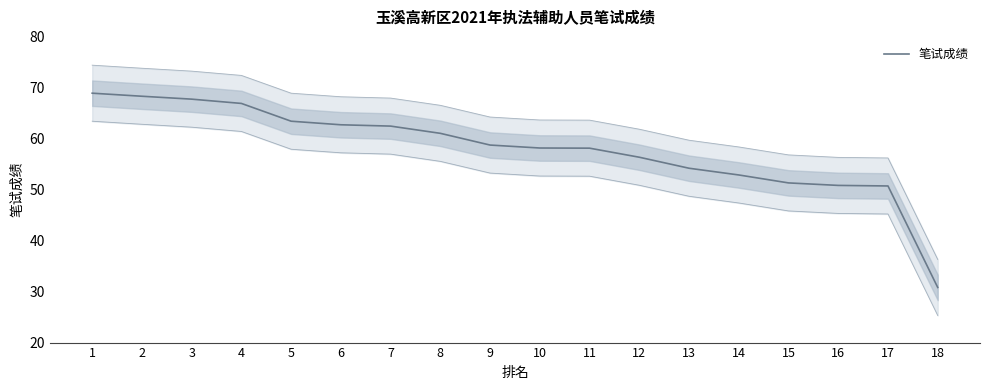

How many lines are shown in the chart?

1